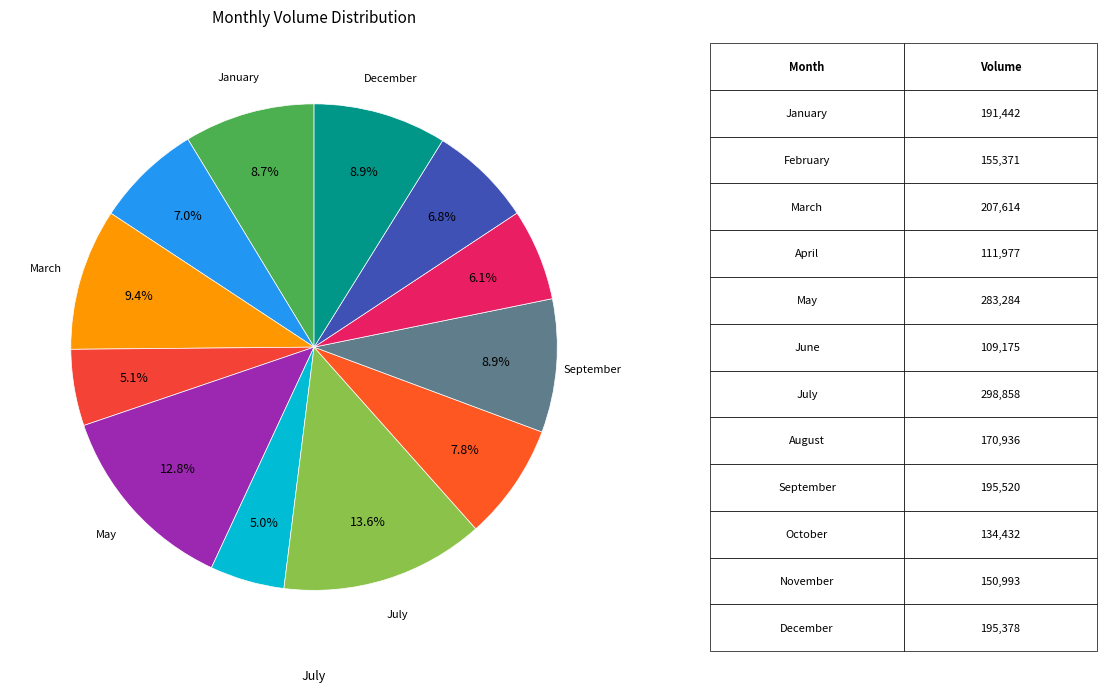

How many segments does this pie chart have?

12